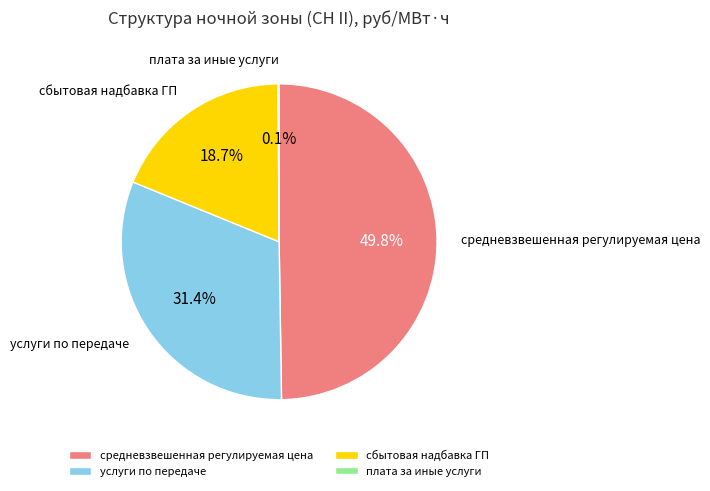

Is услуги по передаче the majority of the pie?

No